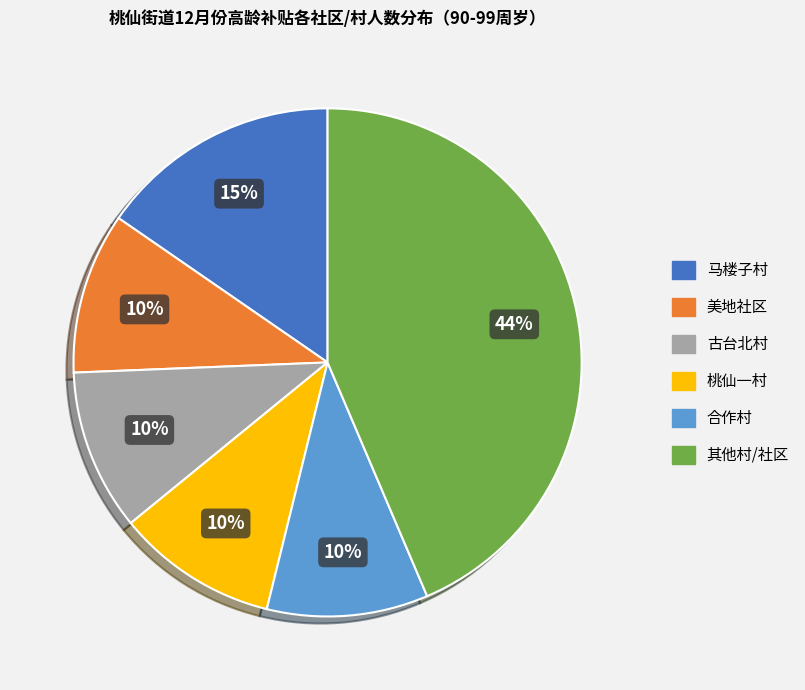

Count the number of slices in the pie.

6